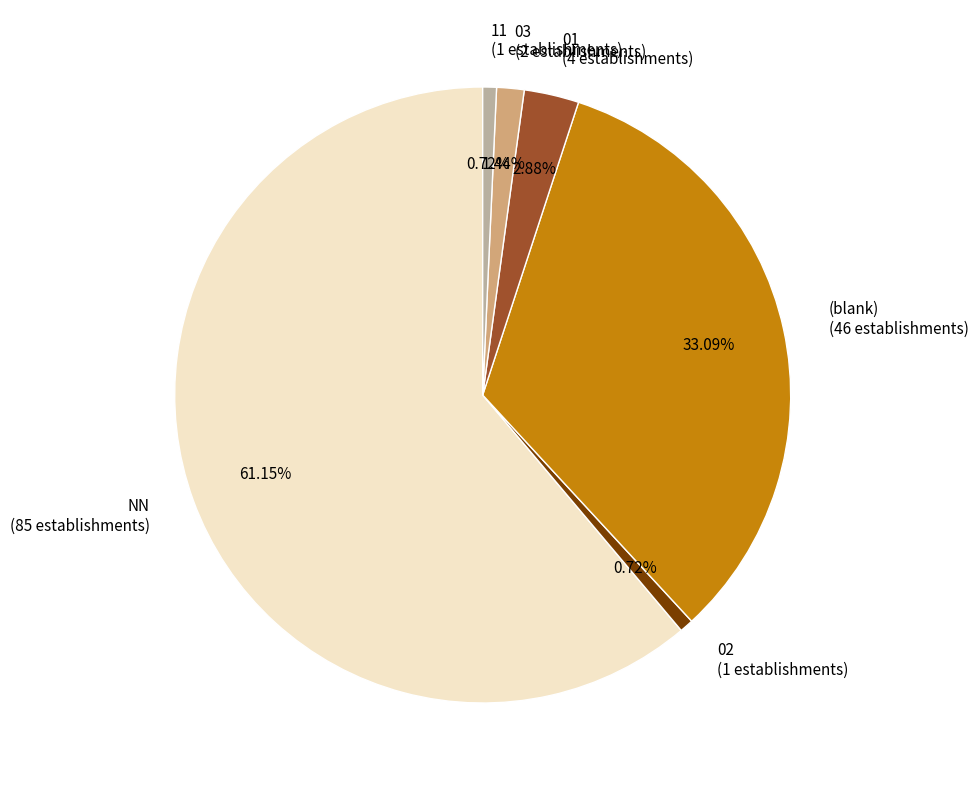

Which category accounts for the majority?

NN